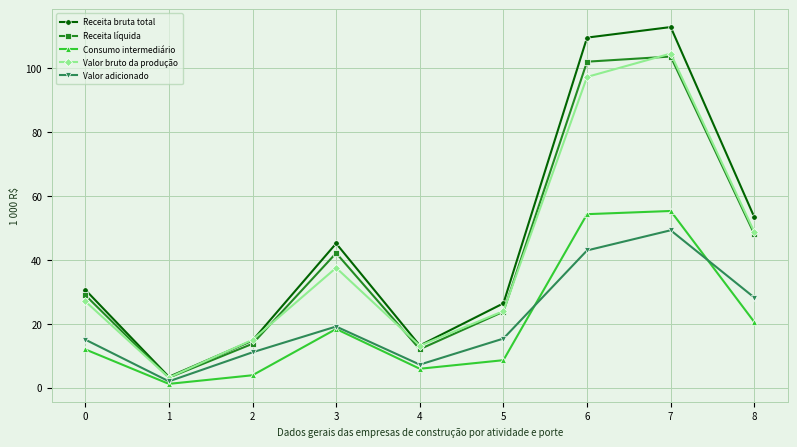

How many categories are shown in the chart?

9